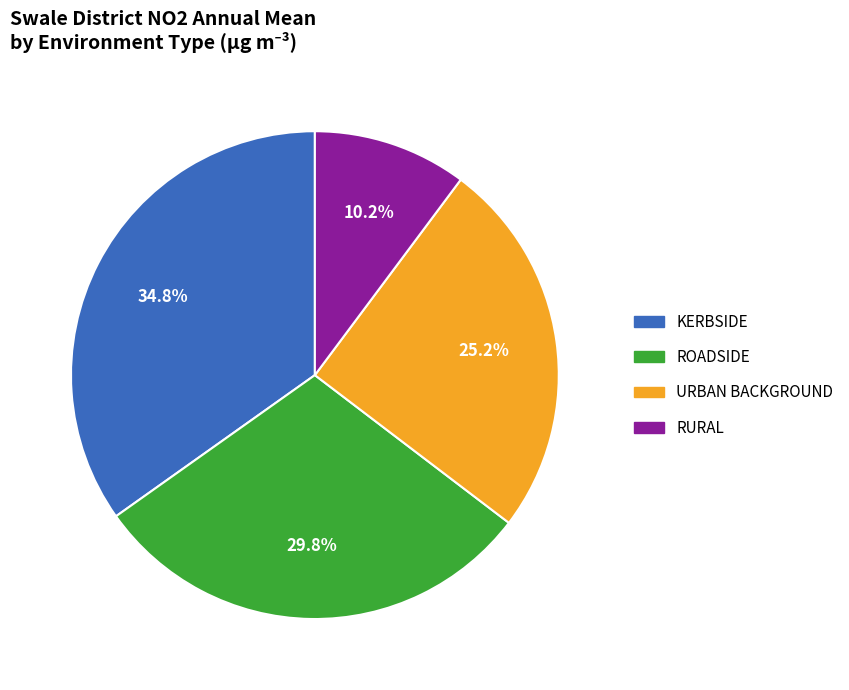

Count the number of slices in the pie.

4